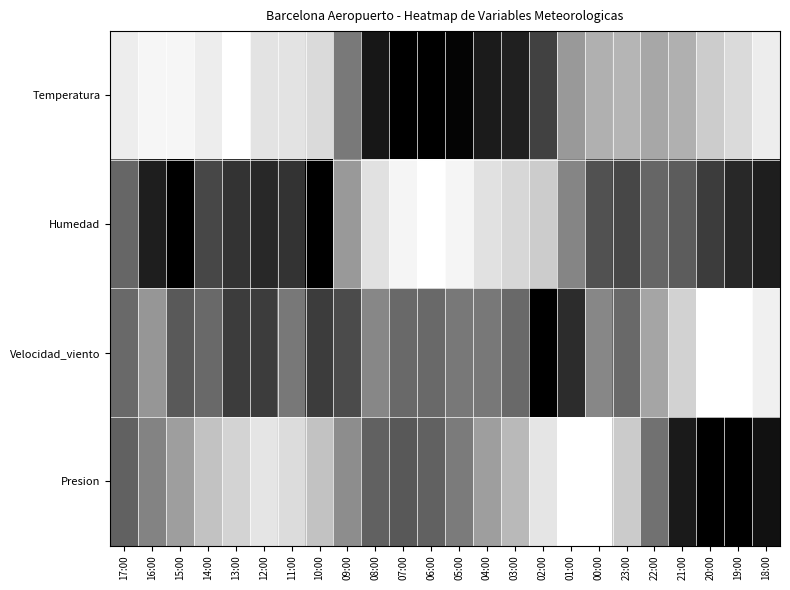

At how many categories does at least one series exceed 0?

24